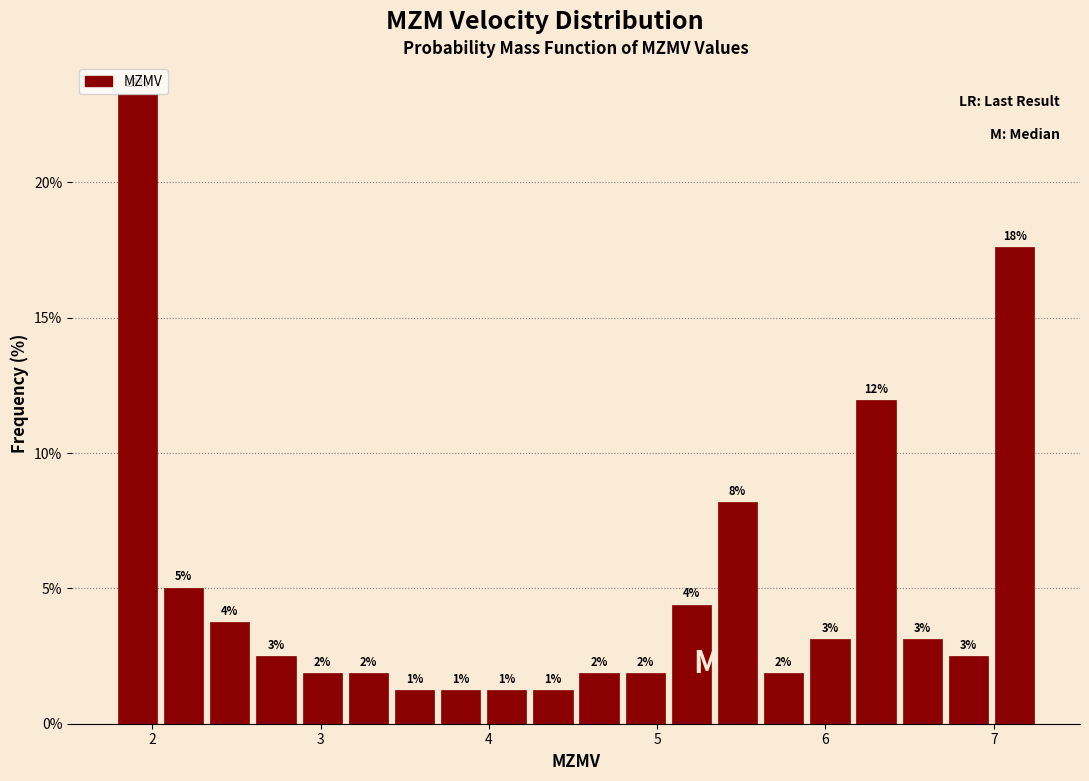

Read against the x-axis, roughly where is the centre of the tallest bar?

1.9